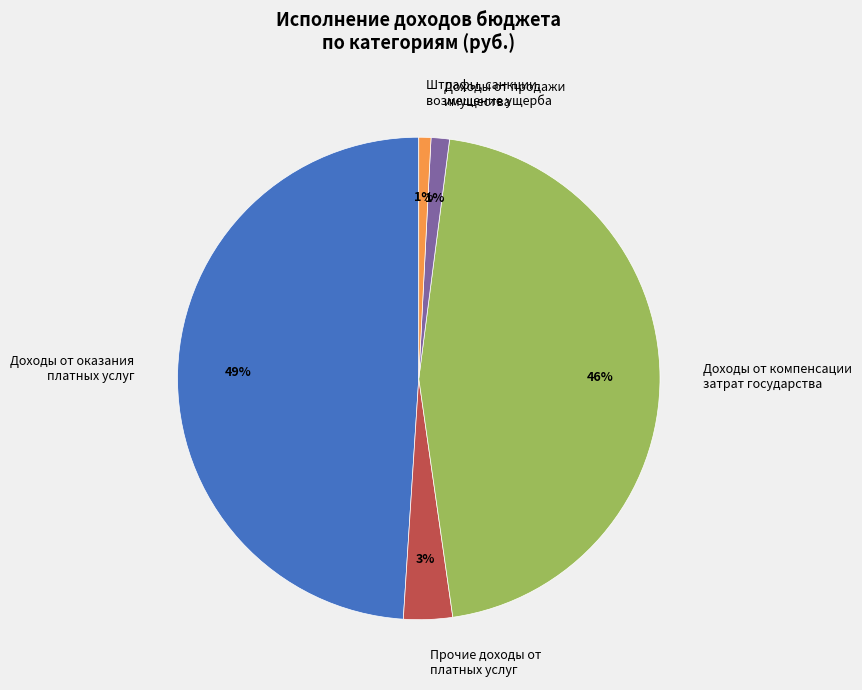

To the nearest percent, what is the difference between the largest and smallest slice percentages?

48%